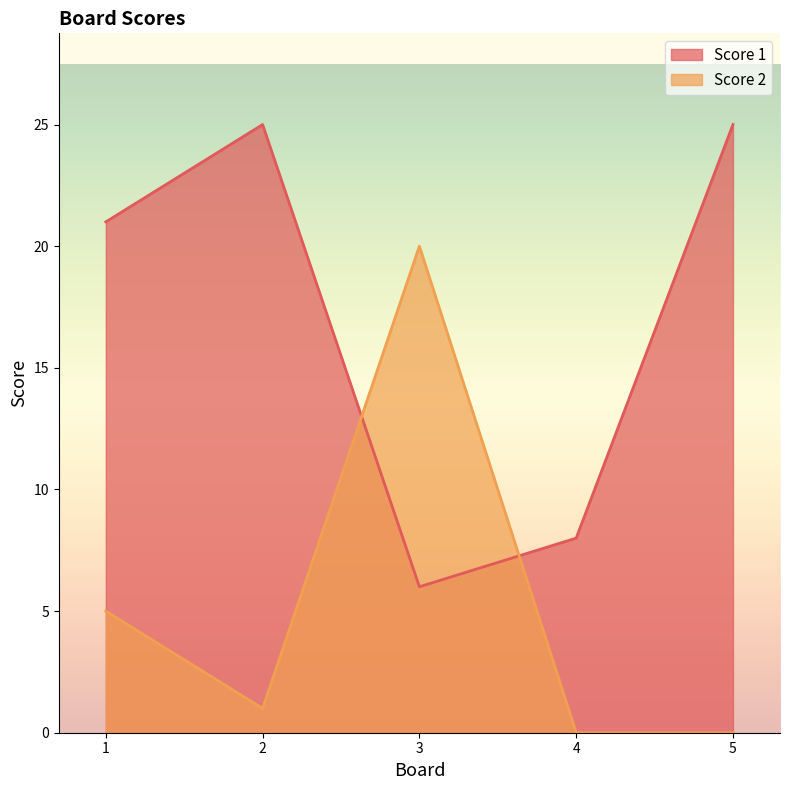

Does the chart display data point markers on the line(s)?

No